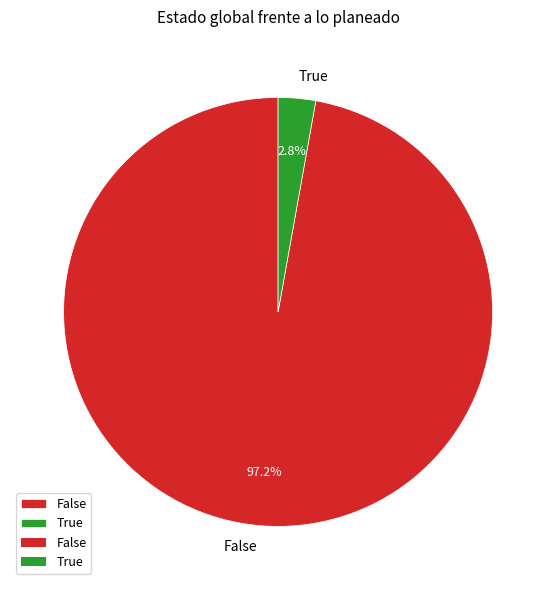

What is the smallest slice in the pie chart?

True